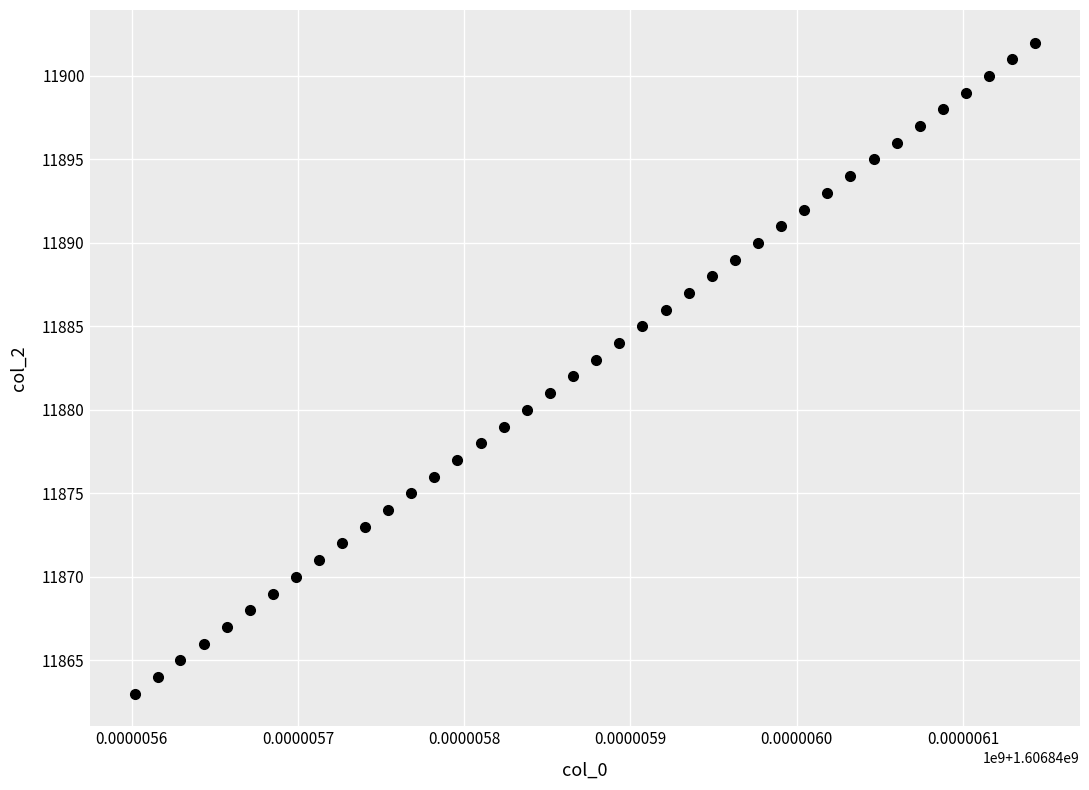

What is the range of Y values (max minus min)?

39